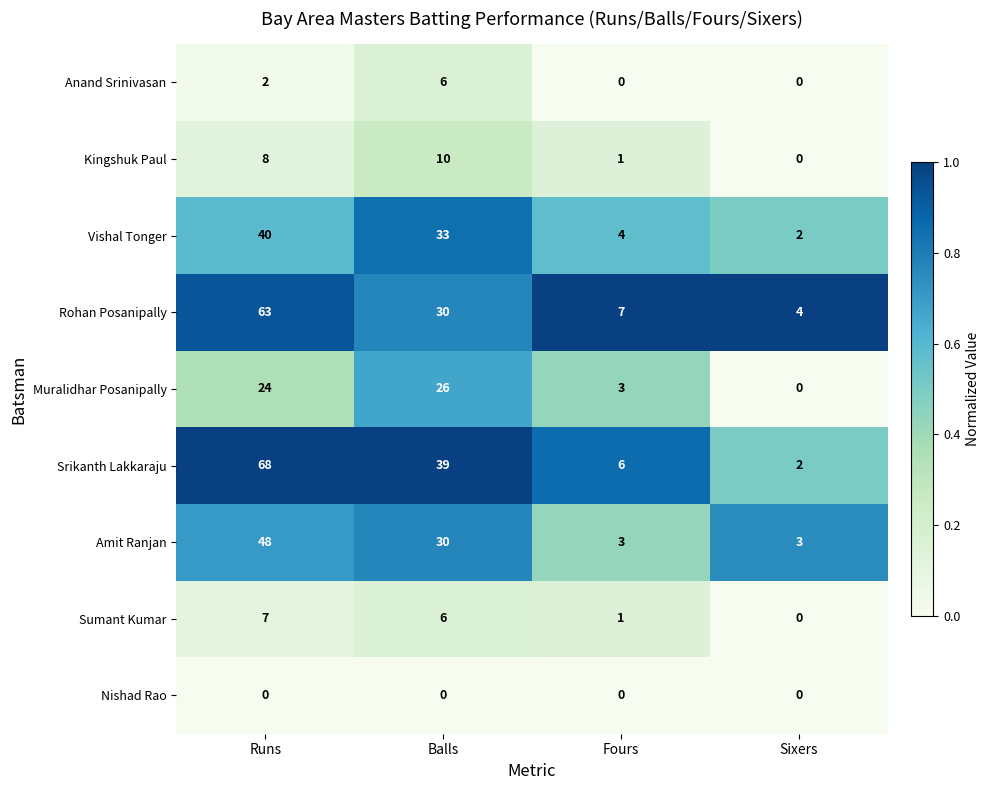

At which category does the chart reach its peak across all series?

Runs